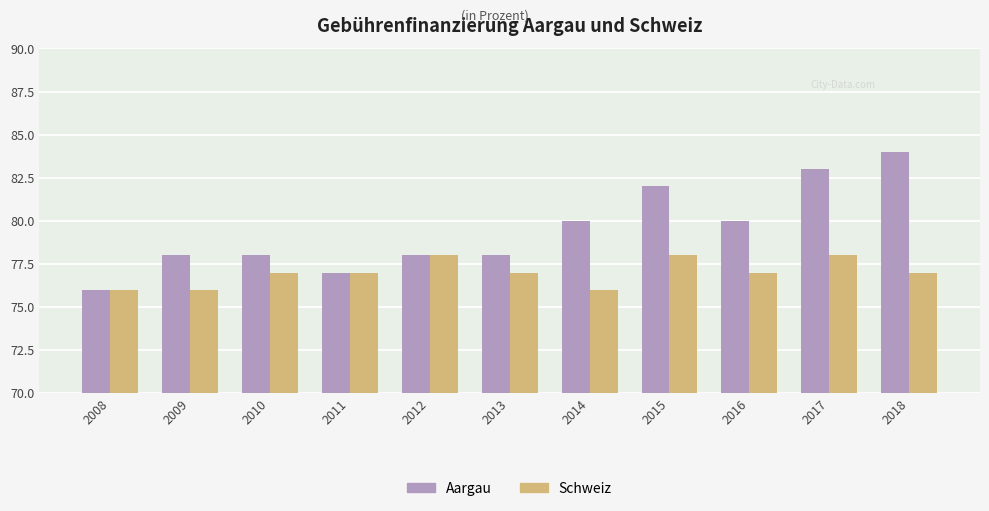

Is the value of Aargau at 2009 greater than the value of Schweiz at 2011?

Yes